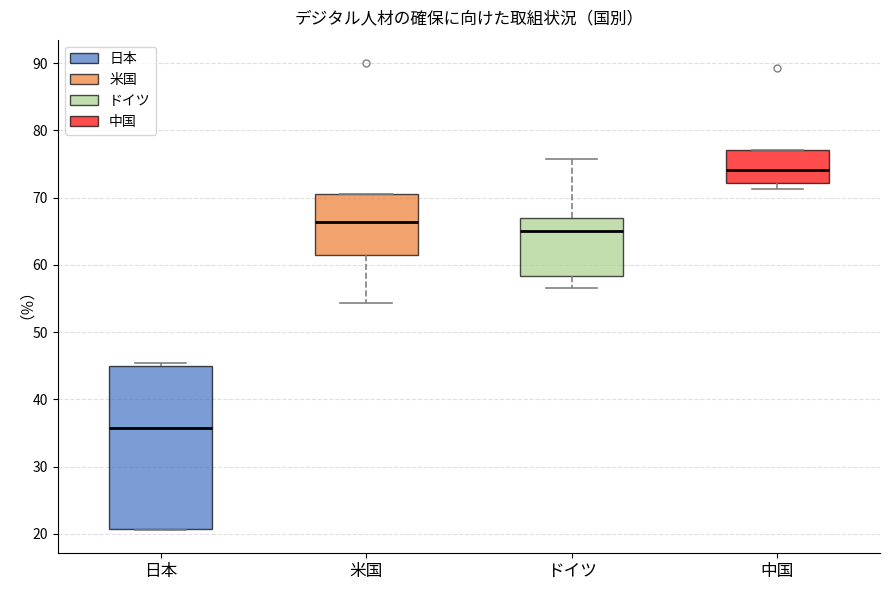

Where is the upper edge of the box for 米国 on the y-axis? The values are not printed on the chart, so give them approximately, as read against the axis.

71